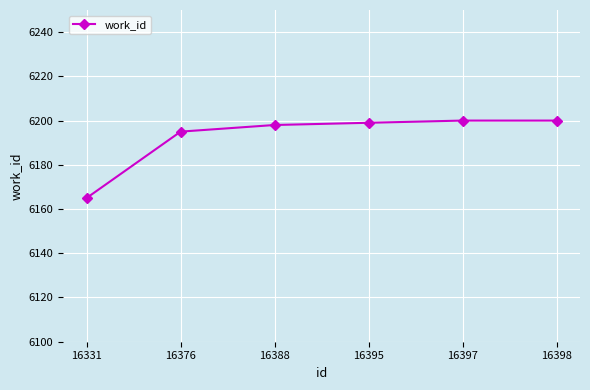

At which label is the value closest to 6182?

16376